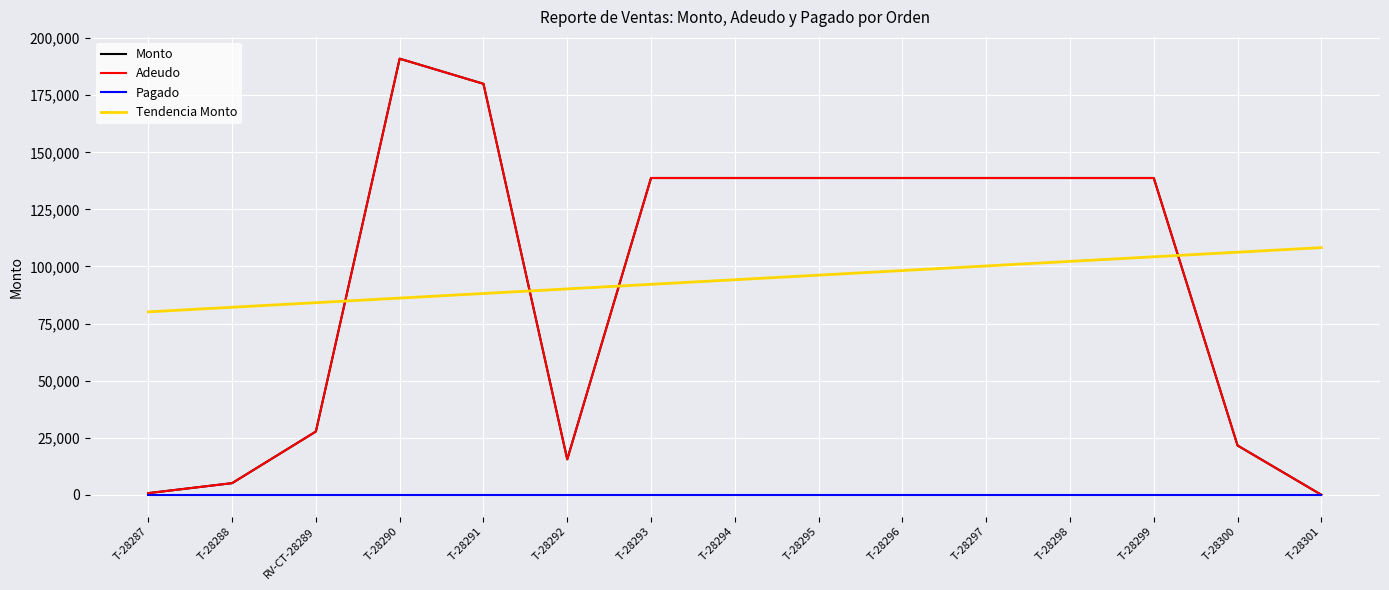

True or false: Pagado and Adeudo intersect in this chart.

False